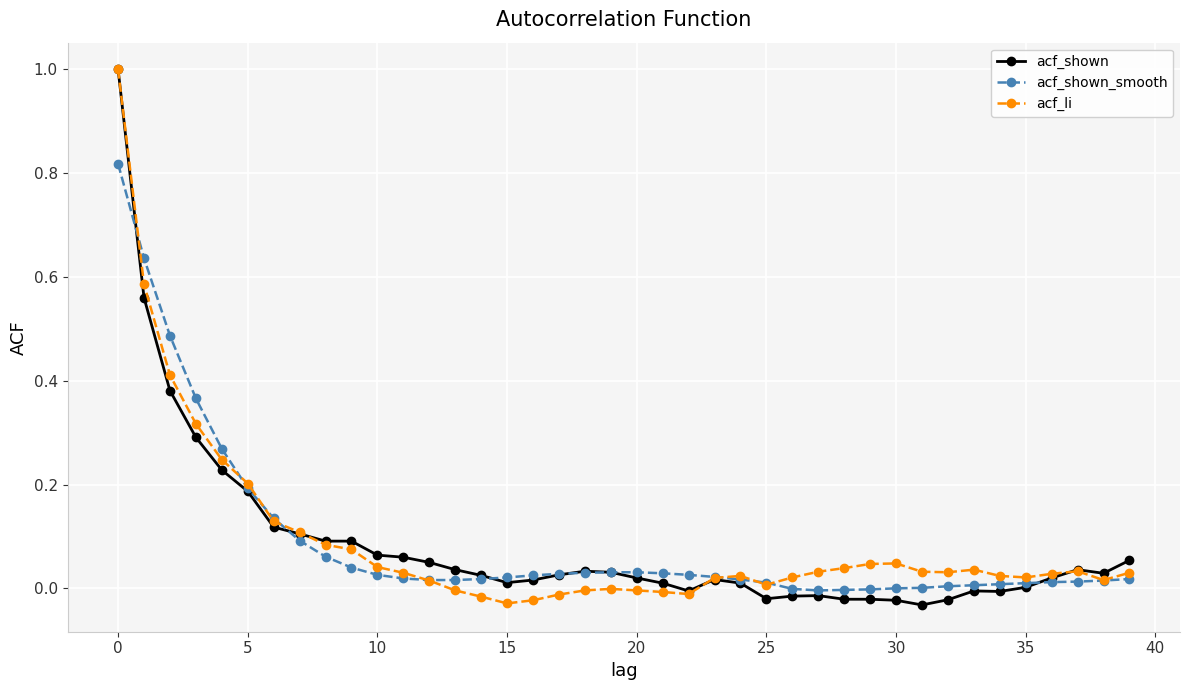

What is the greatest value displayed?

1.0